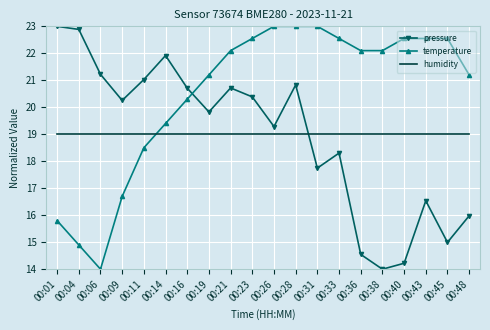

Where is temperature nearest to the value 18?

00:11